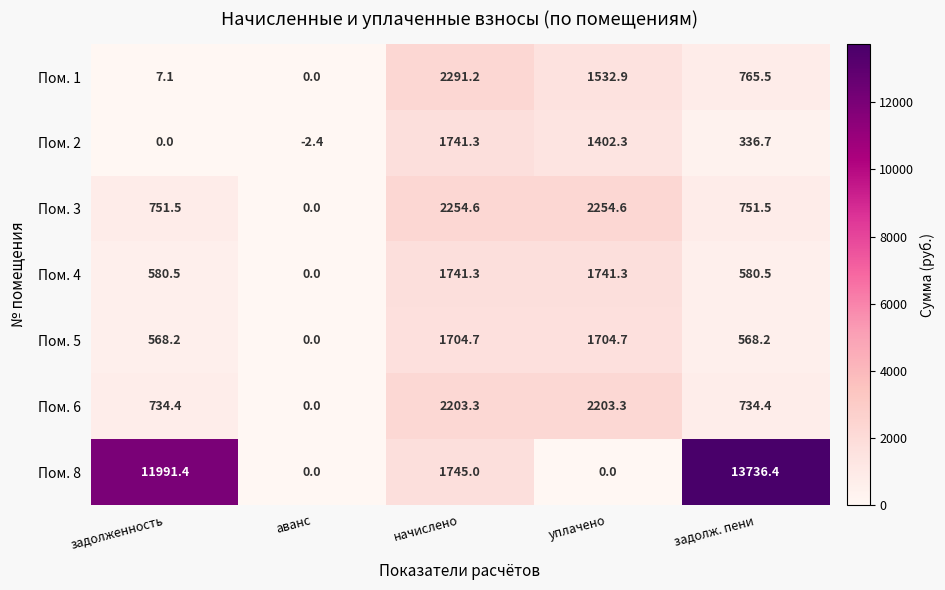

Rank the series at задолженность from highest to lowest value.

Пом. 8, Пом. 3, Пом. 6, Пом. 4, Пом. 5, Пом. 1, Пом. 2